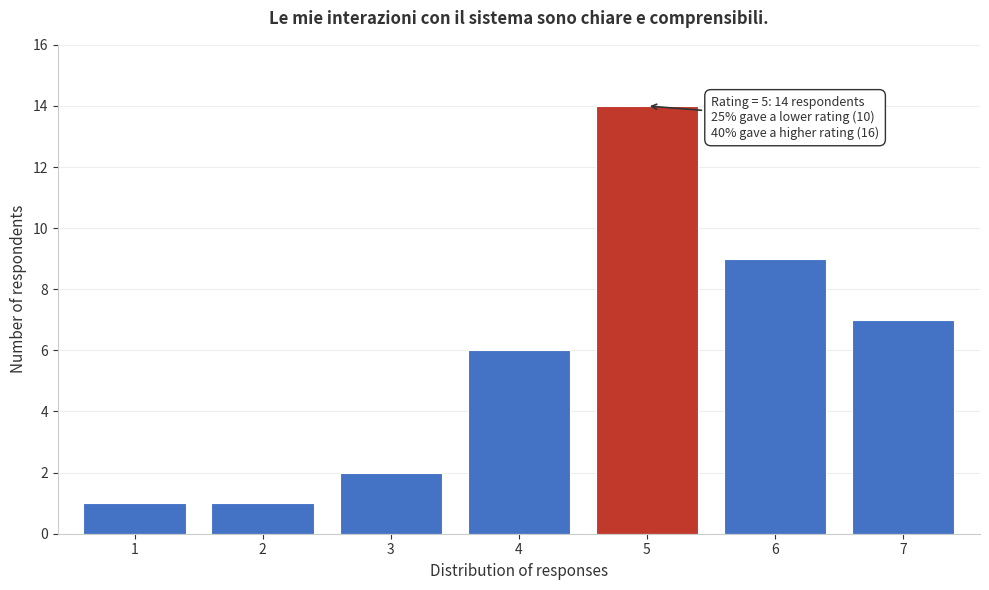

Reading left to right, list all the values displayed in this chart.

1=1	2=1	3=2	4=6	5=14	6=9	7=7